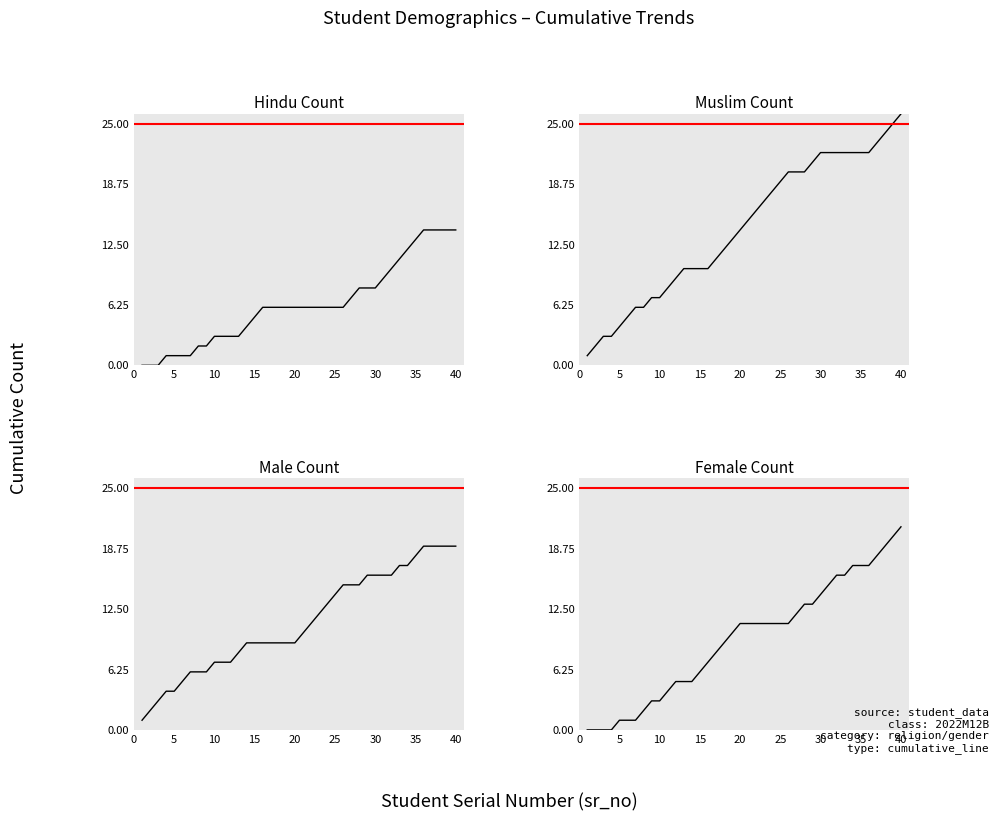

At how many categories does at least one series exceed 4?

35